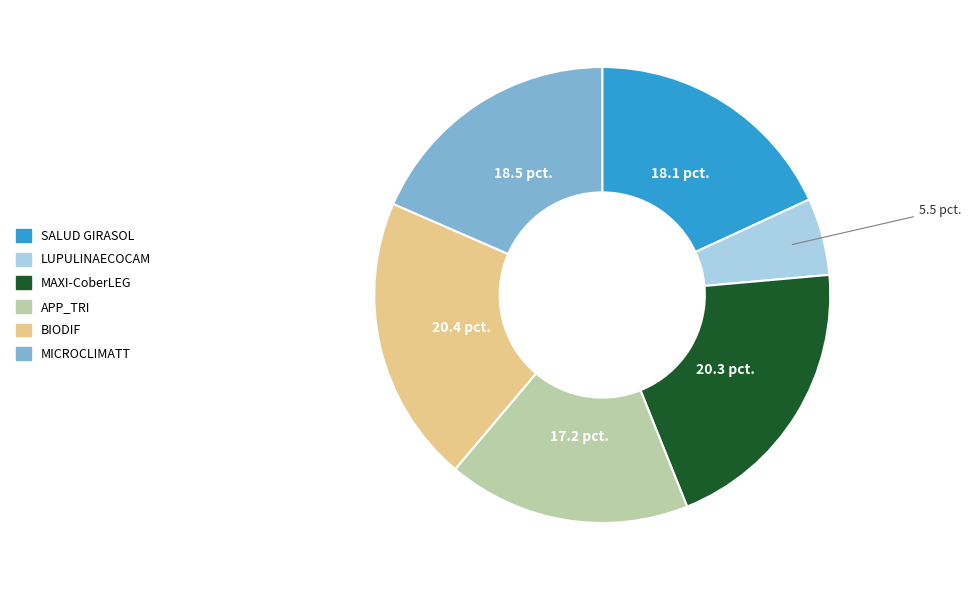

Which slice is the smallest?

LUPULINAECOCAM